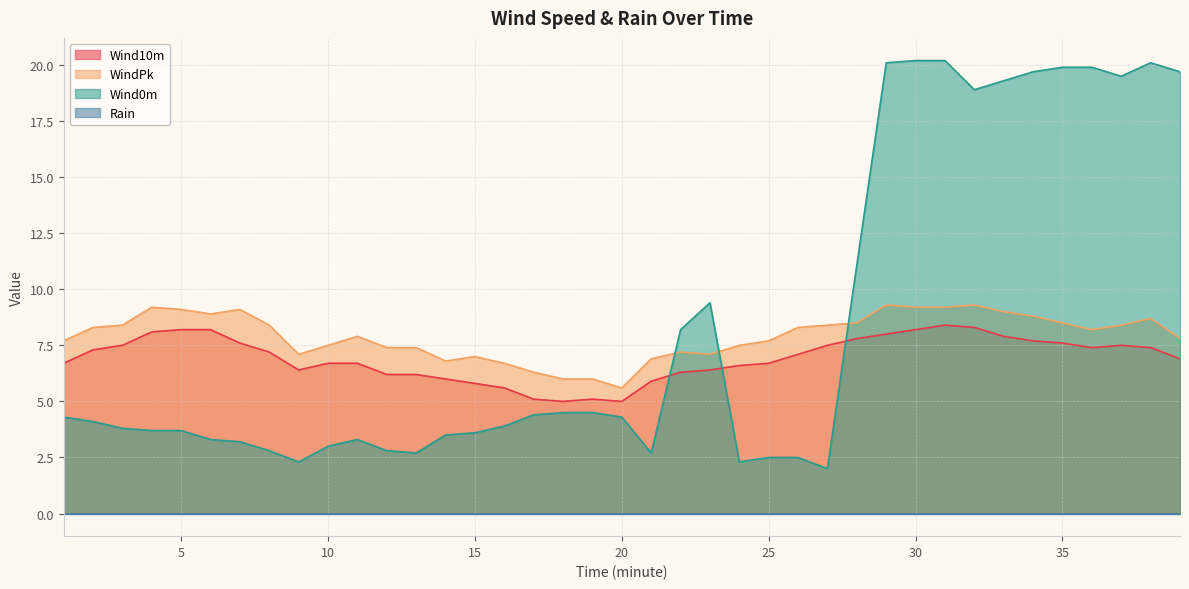

Which series has the widest spread of values?

Wind0m